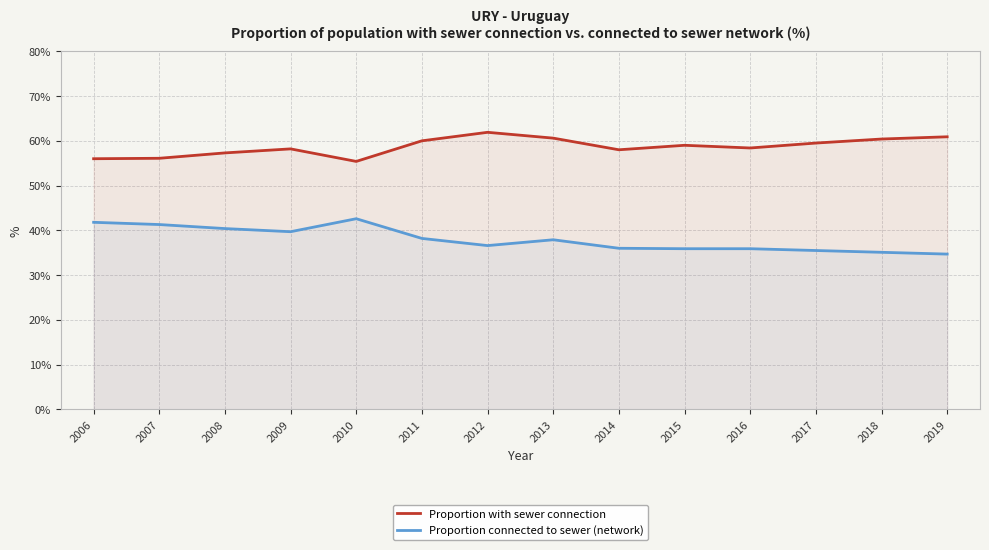

Reading left to right, transcribe all the data shown in this chart.

Proportion with sewer connection: 2006=56.0	2007=56.1	2008=57.3	2009=58.2	2010=55.4	2011=60.0	2012=61.9	2013=60.6	2014=58.0	2015=59.0	2016=58.4	2017=59.5	2018=60.4	2019=60.9
Proportion connected to sewer (network): 2006=41.8	2007=41.3	2008=40.4	2009=39.7	2010=42.6	2011=38.2	2012=36.6	2013=37.9	2014=36.0	2015=35.9	2016=35.9	2017=35.5	2018=35.1	2019=34.7